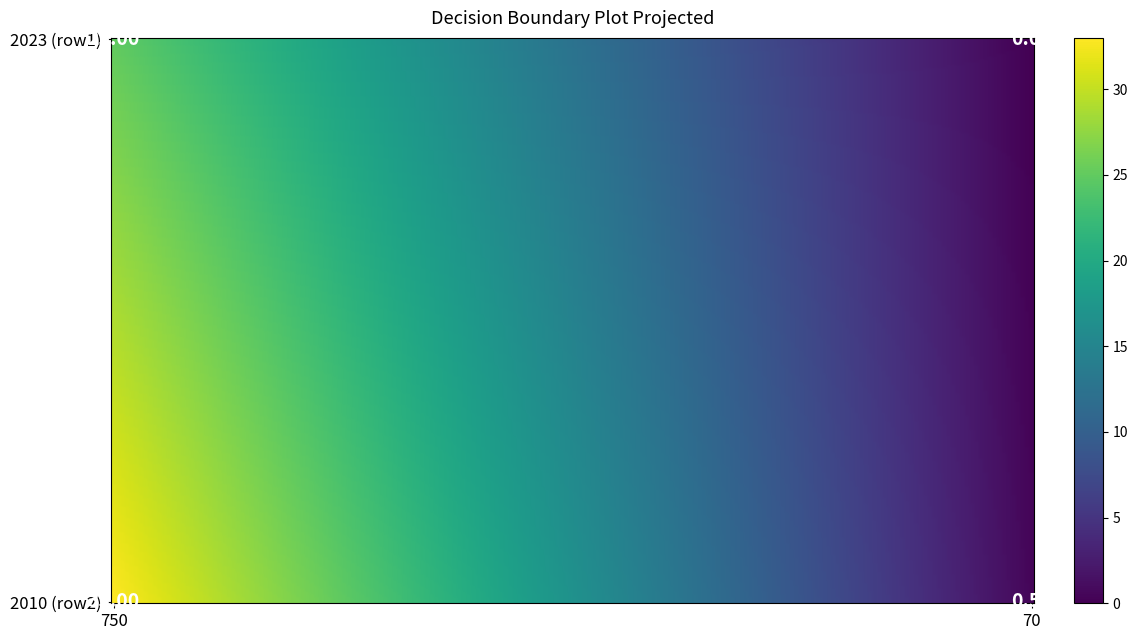

What is the total value across all series at 70?

0.5